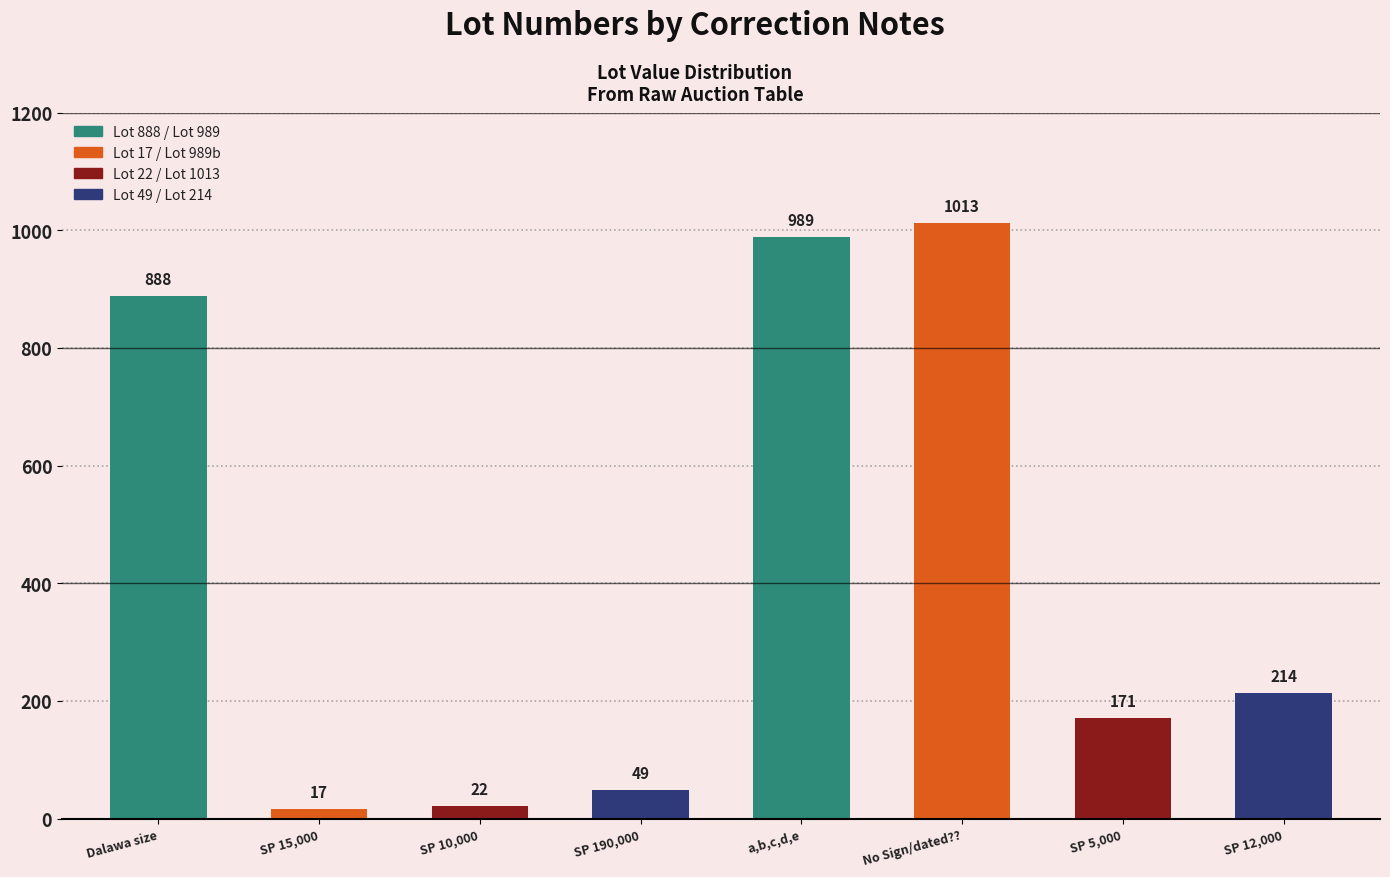

Reading left to right, extract all data points from this chart.

Lot 888=888	Lot 17=17	Lot 22=22	Lot 49=49	Lot 989=989	Lot 1013=1013	Lot 171=171	Lot 214=214